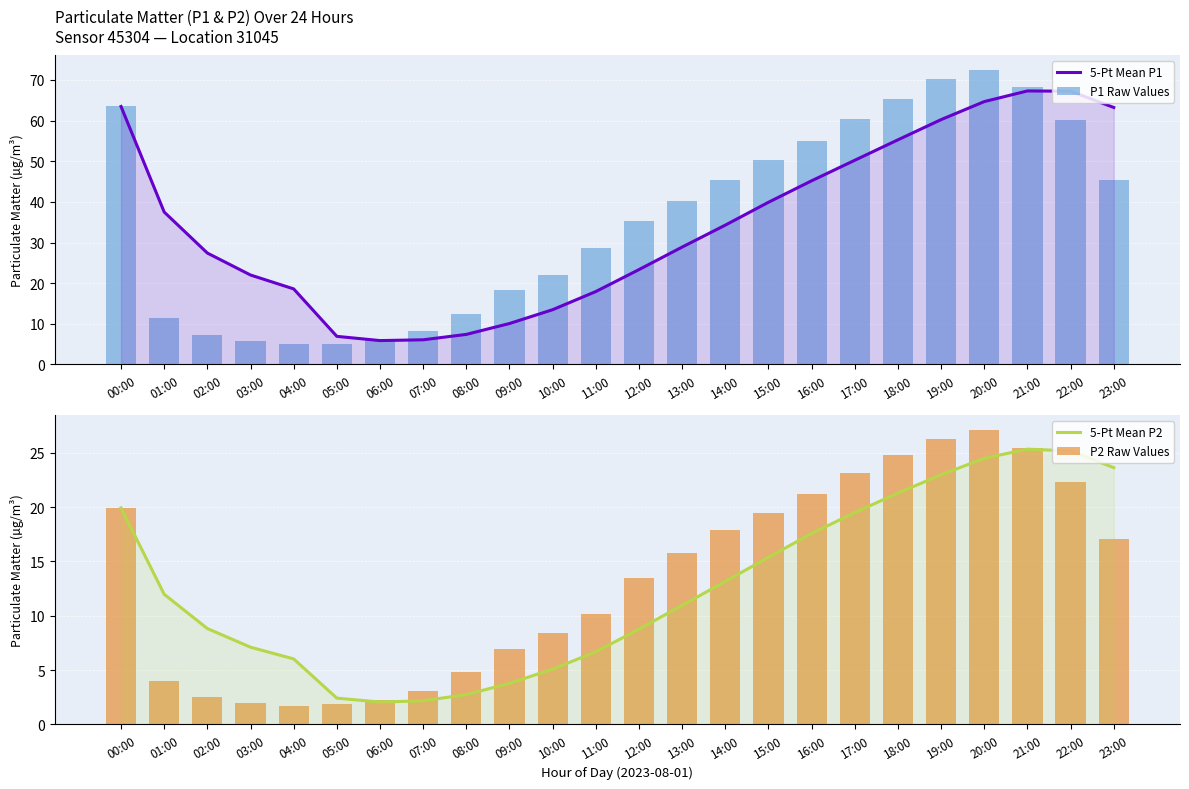

What position from the right is 10:00?

14